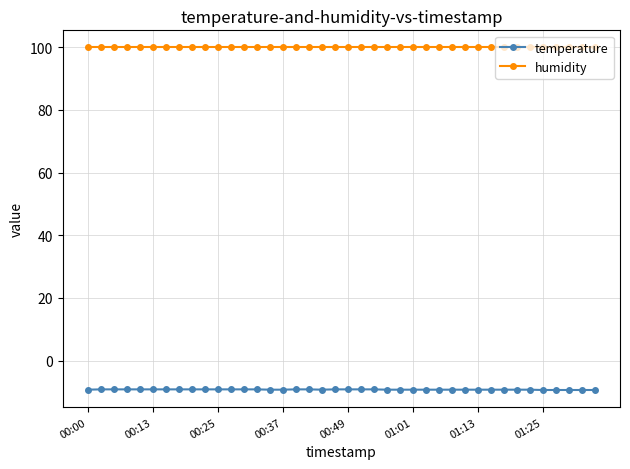

What is the average value of the humidity series?

99.9